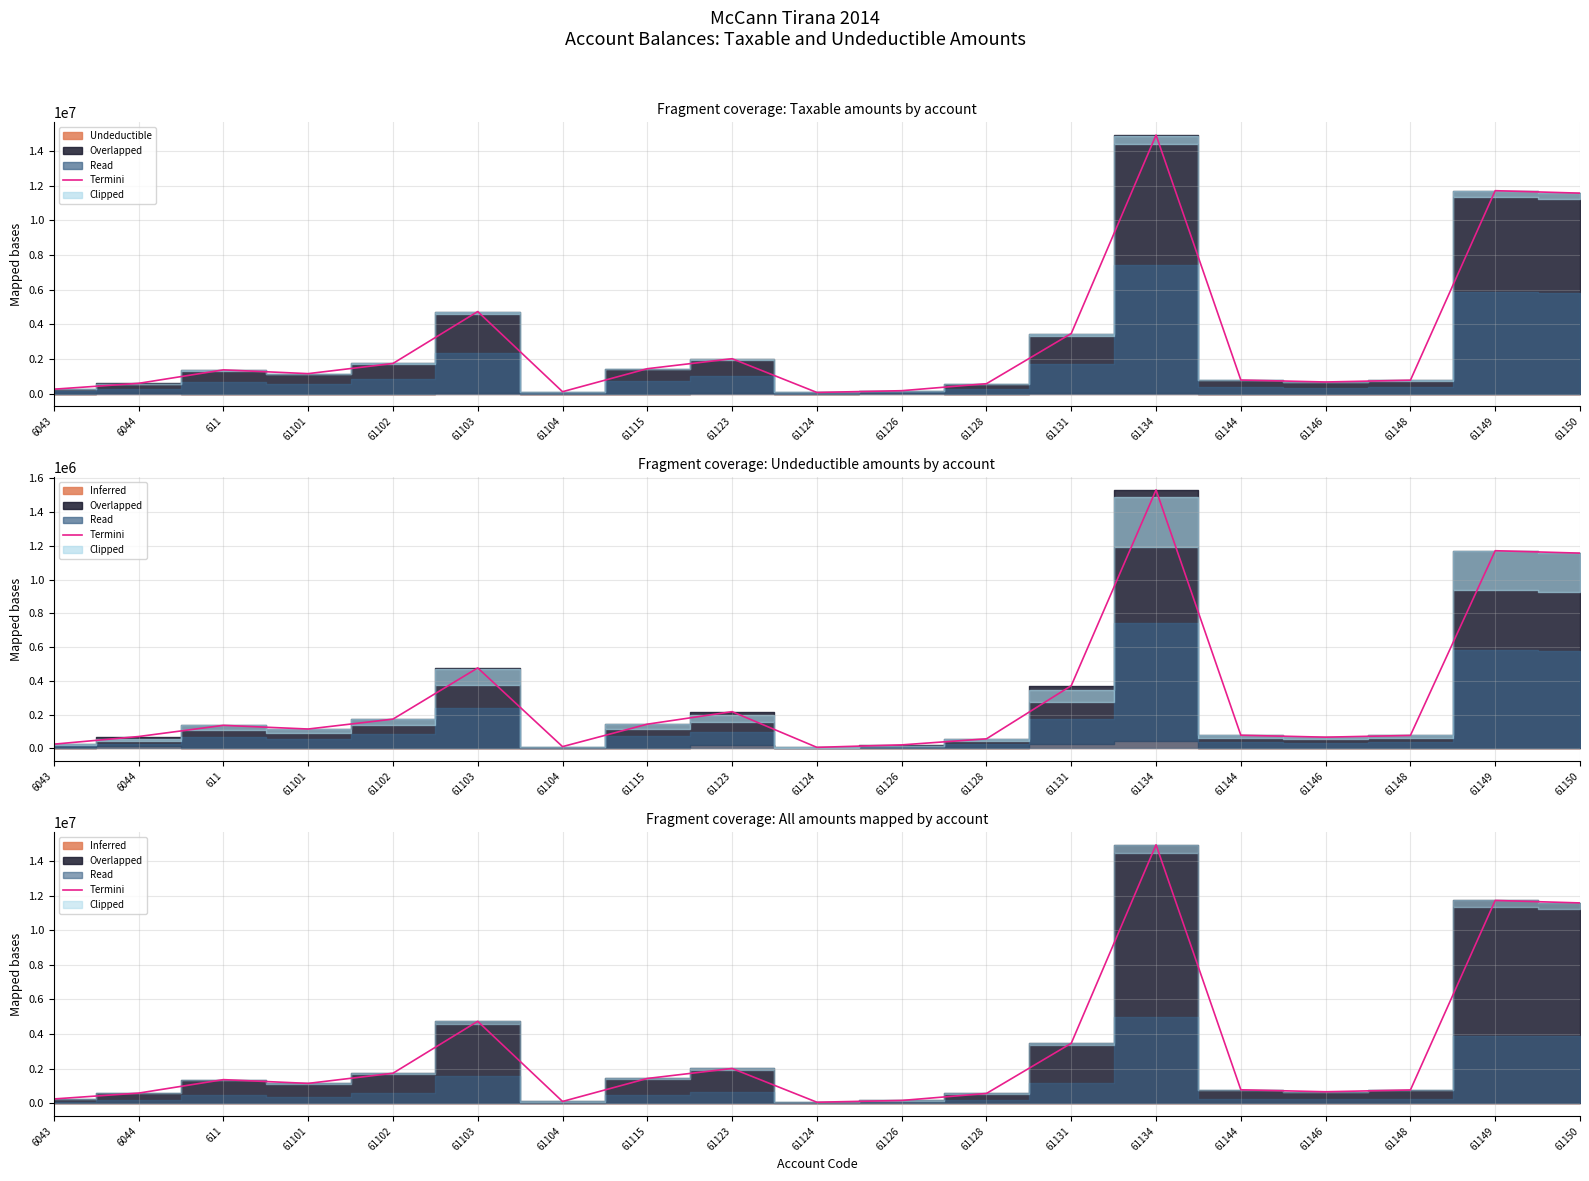

What is the sum of the values at 61115 and 61102?

3169154.7